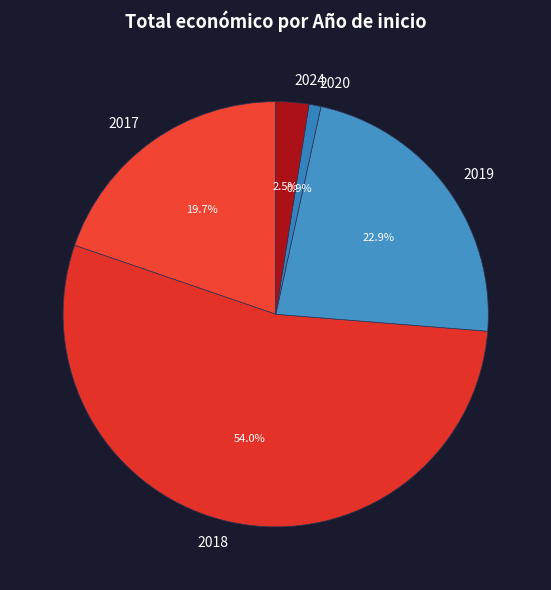

What percentage is the 2018 slice, to the nearest percent?

54%